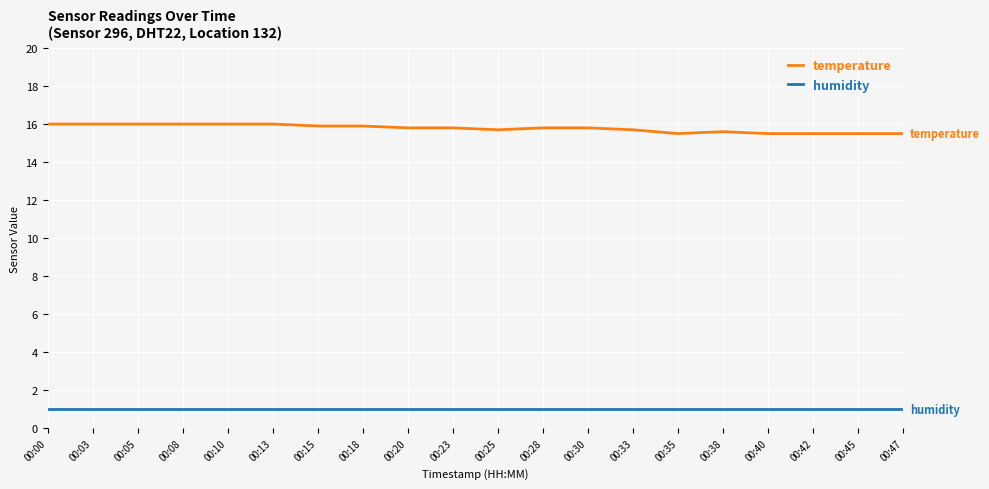

What is the minimum value shown in the chart?

1.0